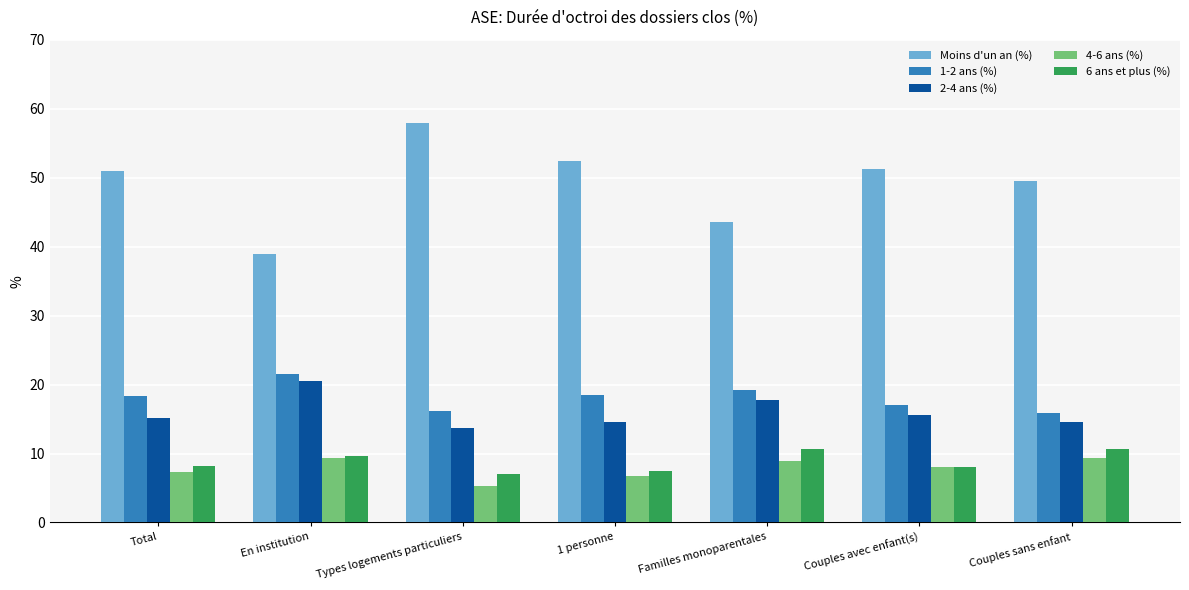

At which label does 1-2 ans (%) first exceed 18?

Total